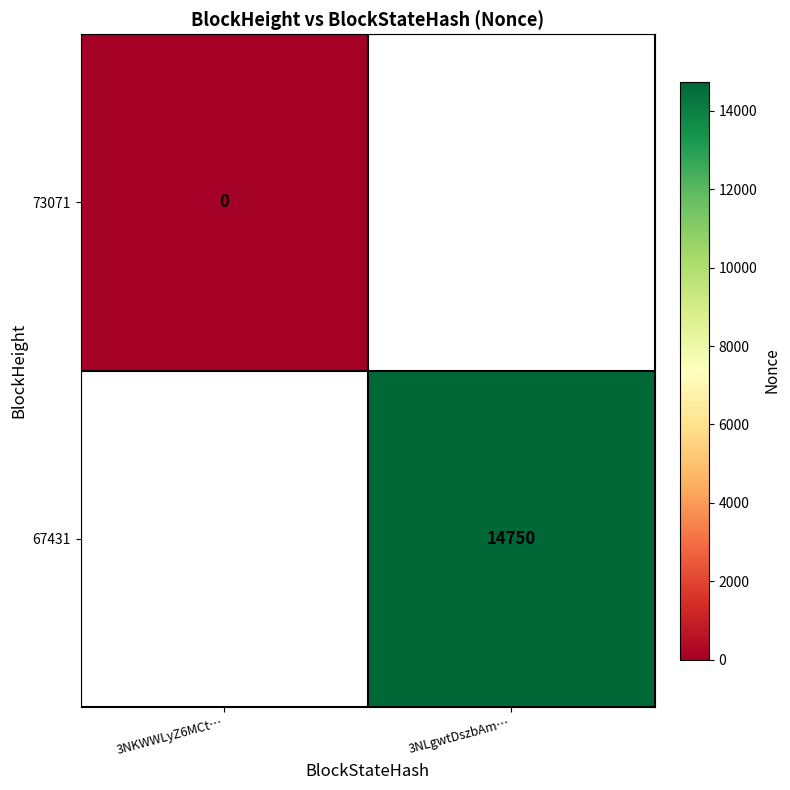

True or false: 67431 has a value of 14750 at 3NLgwtDszbAm….

True